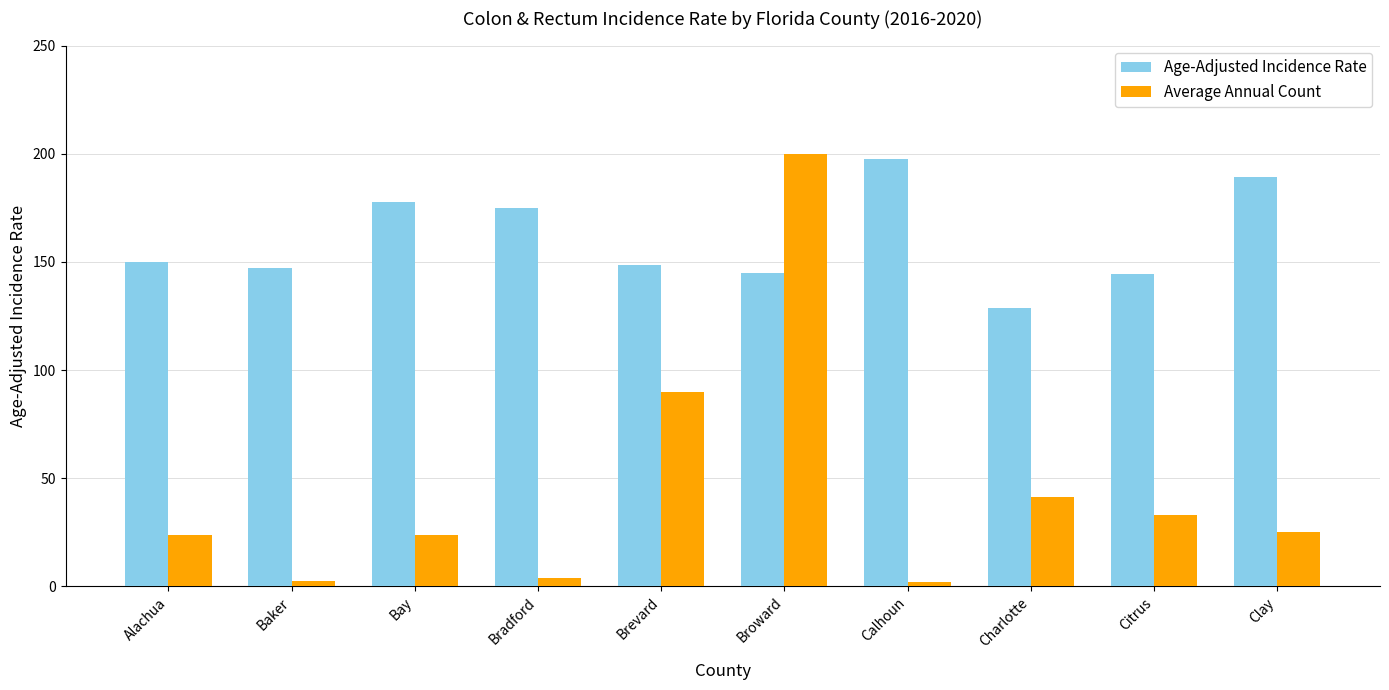

At how many categories does at least one series exceed 52?

10